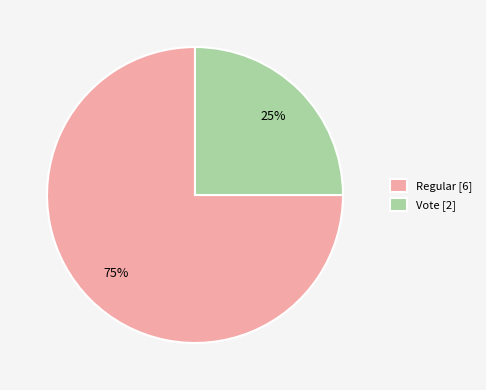

Combined, do Vote [2] and Regular [6] account for over 50%?

Yes